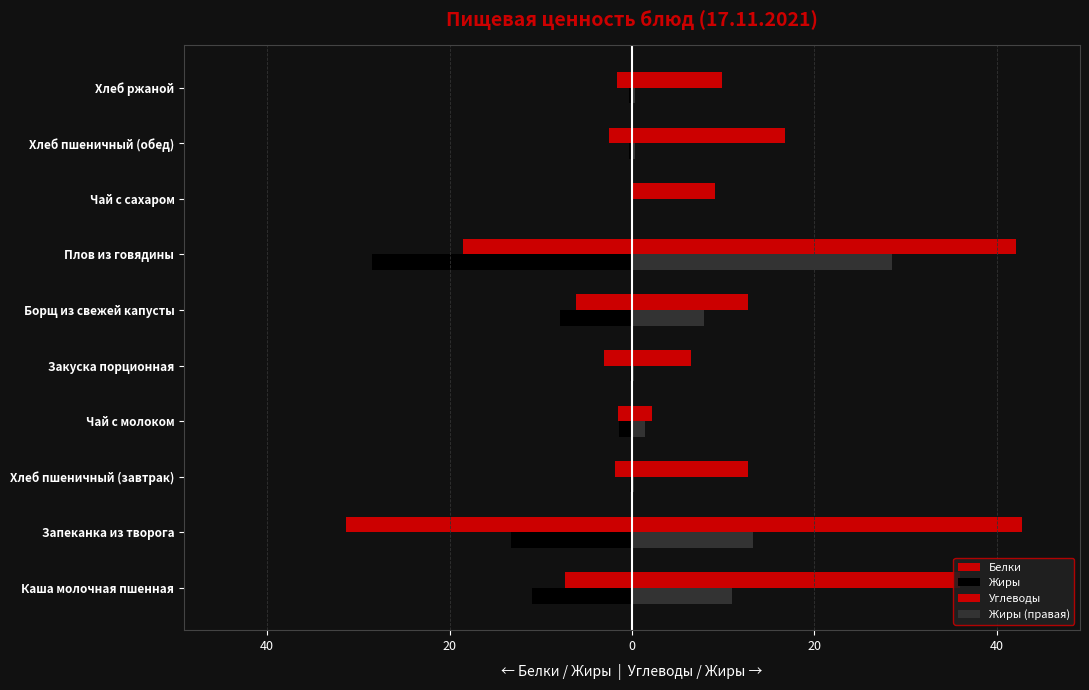

How many series are shown in this chart?

4